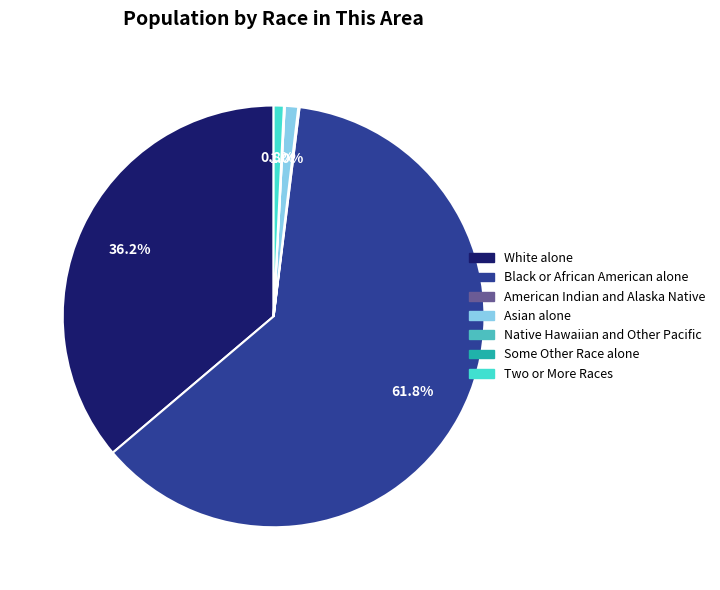

Rank the categories by value from highest to lowest.

Black or African American alone, White alone, Asian alone, Two or More Races, American Indian and Alaska Native, Some Other Race alone, Native Hawaiian and Other Pacific